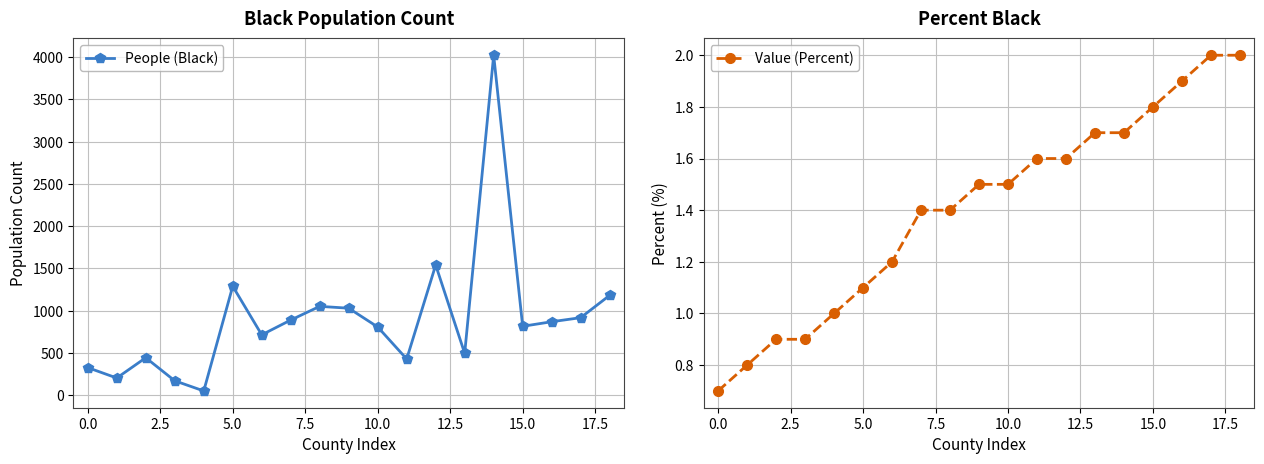

Reading right to left, transcribe all the data shown in this chart.

People (Black): 1181.0	917.0	869.0	815.0	4023.0	495.0	1540.0	428.0	807.0	1029.0	1051.0	889.0	714.0	1289.0	50.0	170.0	443.0	203.0	326.0
Value (Percent): 2.0	2.0	1.9	1.8	1.7	1.7	1.6	1.6	1.5	1.5	1.4	1.4	1.2	1.1	1.0	0.9	0.9	0.8	0.7